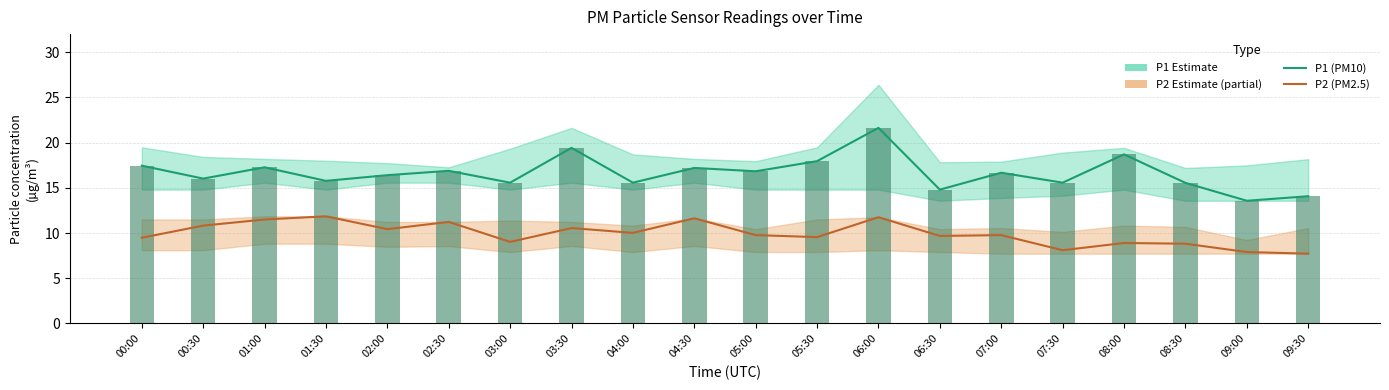

At which category is the sum across all series the highest?

06:00